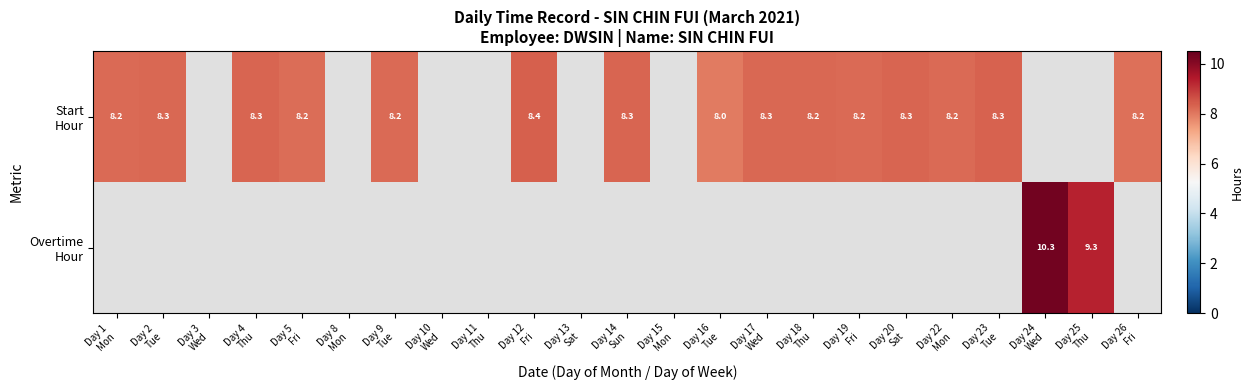

What is the minimum value shown in the chart?

8.0